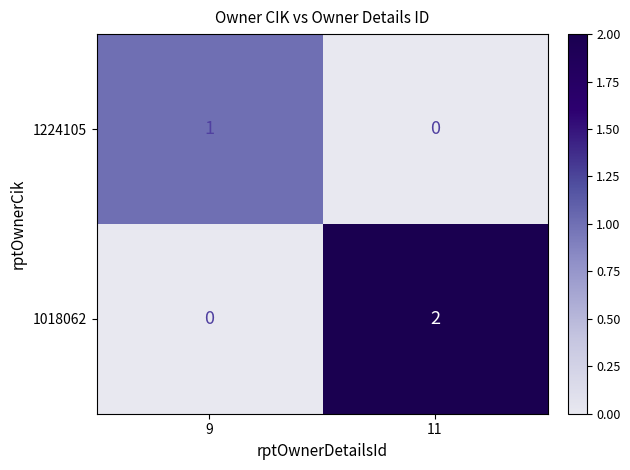

What is the sum of the 1018062 values at 11 and 9?

2